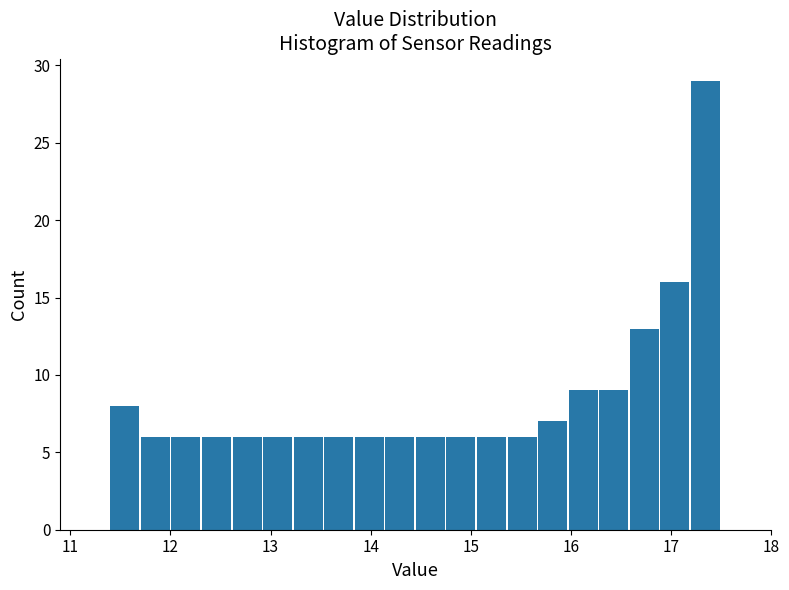

Read against the x-axis, roughly where is the centre of the tallest bar?

17.3